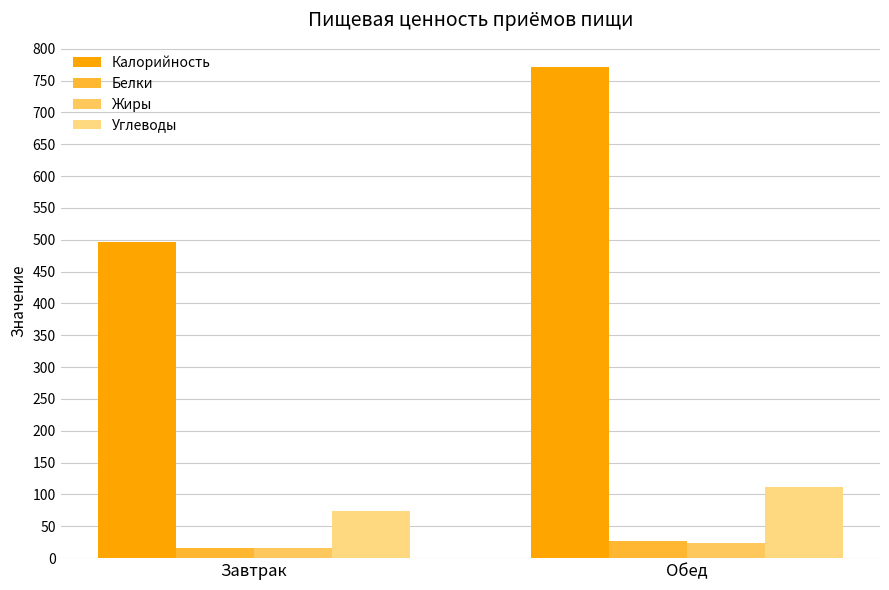

At how many categories does at least one series exceed 252?

2